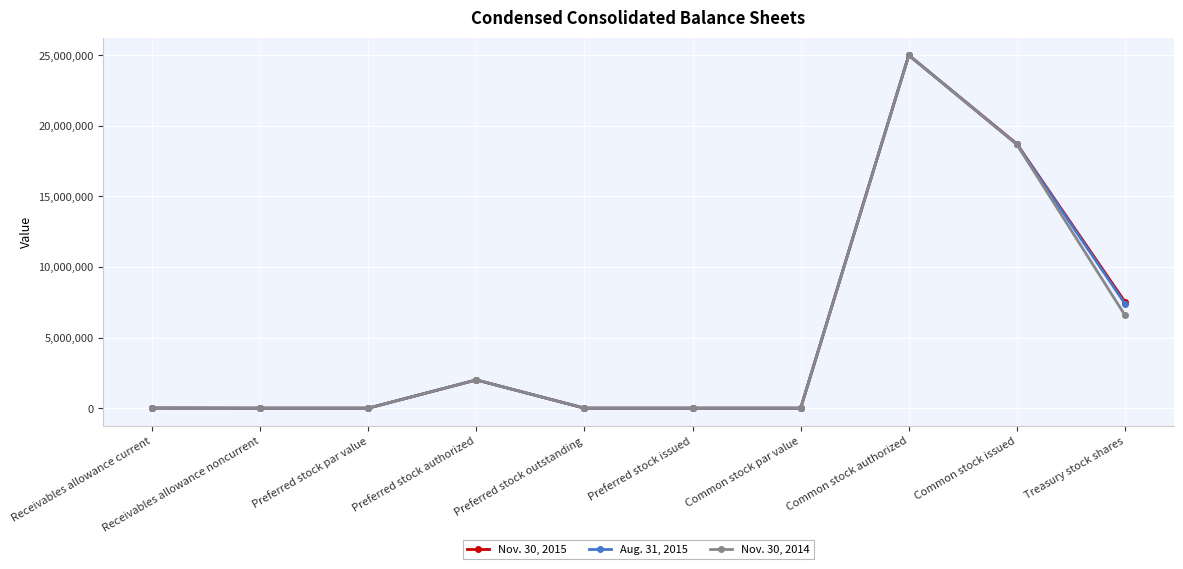

What is the average value of the Nov. 30, 2014 series?

5225655